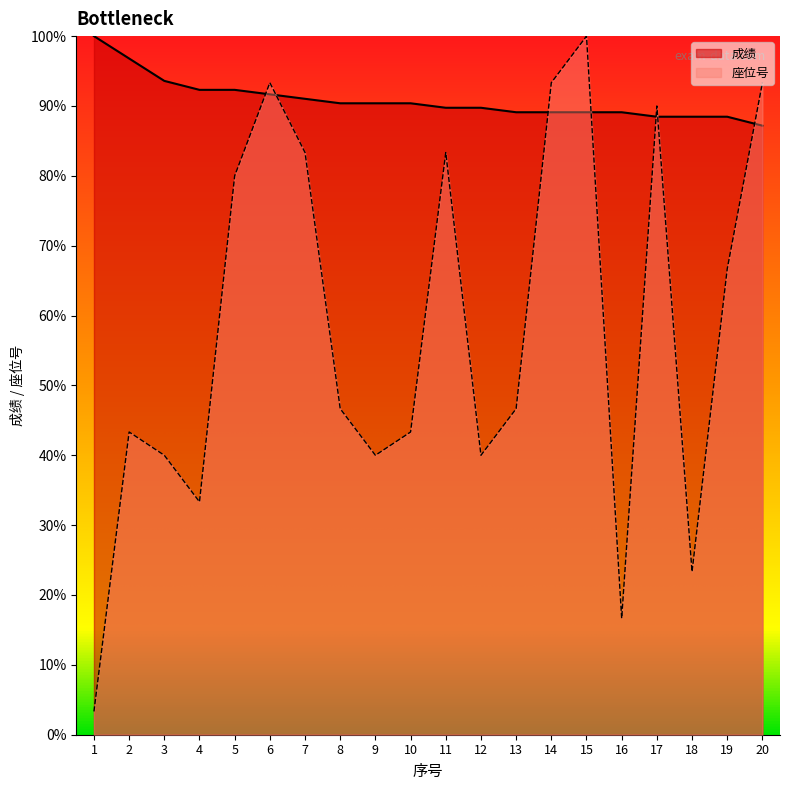

What is the greatest value displayed?

100.0